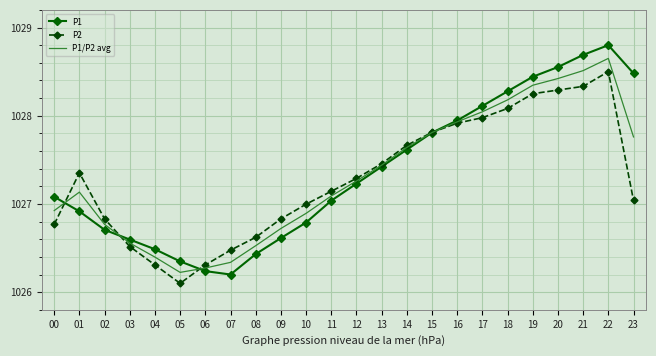

List the series in order of their peak value, highest first.

P1, P1/P2 avg, P2